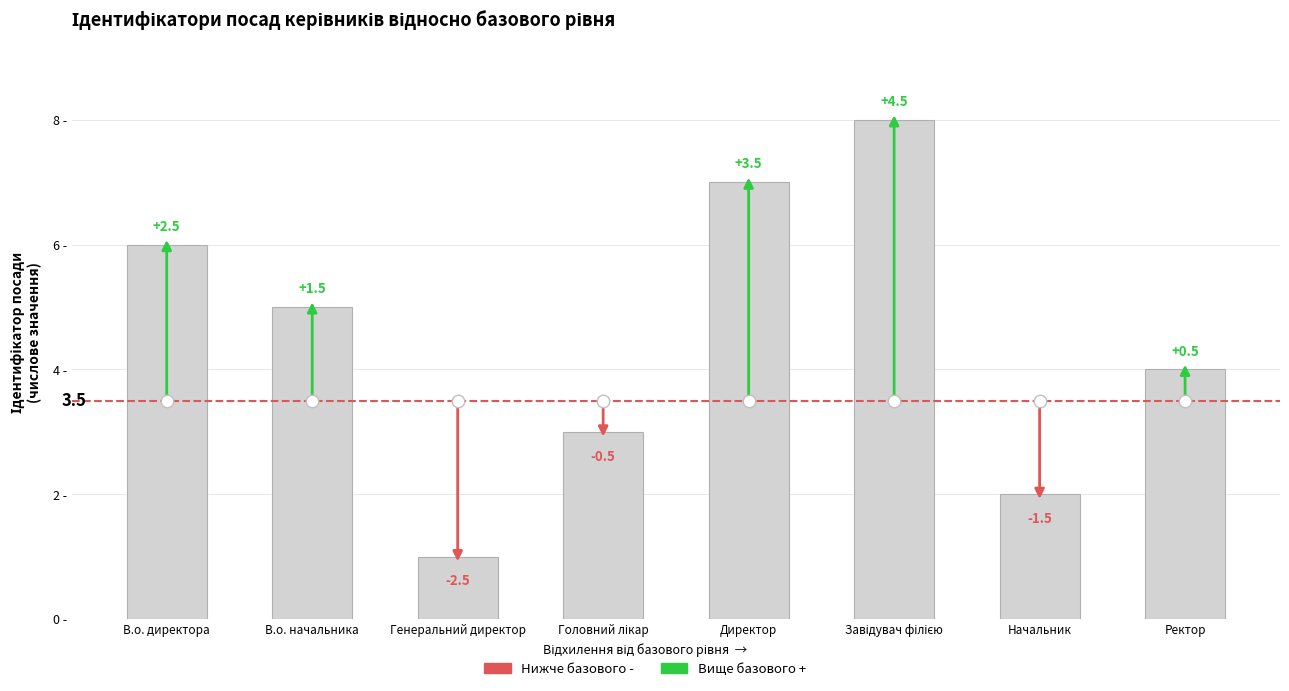

The value at Генеральний директор is 1. True or false?

True